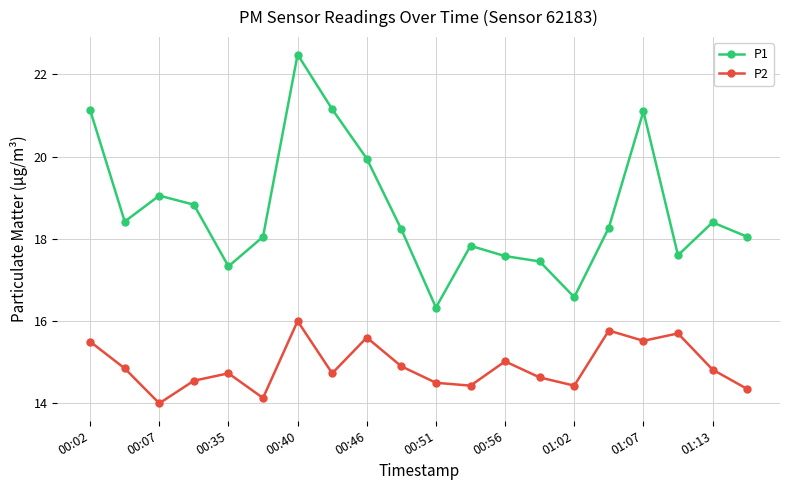

True or false: P1 has more than 1 points higher than both neighbors.

True